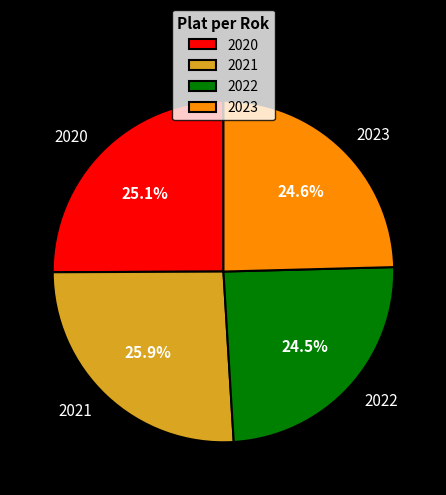

What portion of the pie excludes 2022?

75.5%